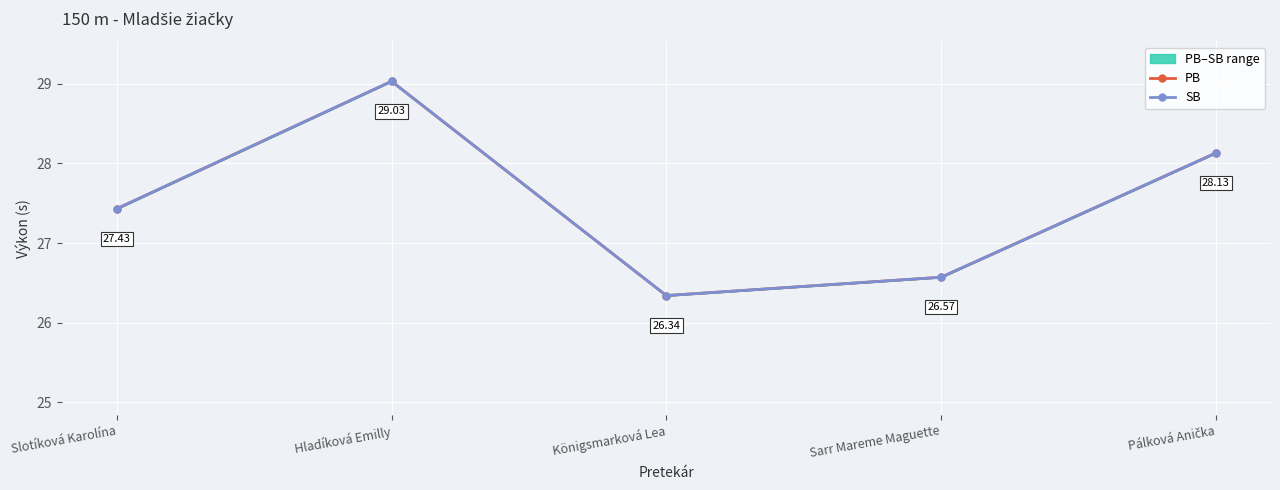

Reading left to right, extract all data points from this chart.

PB: 27.4	29.0	26.3	26.6	28.1
SB: 27.4	29.0	26.3	26.6	28.1